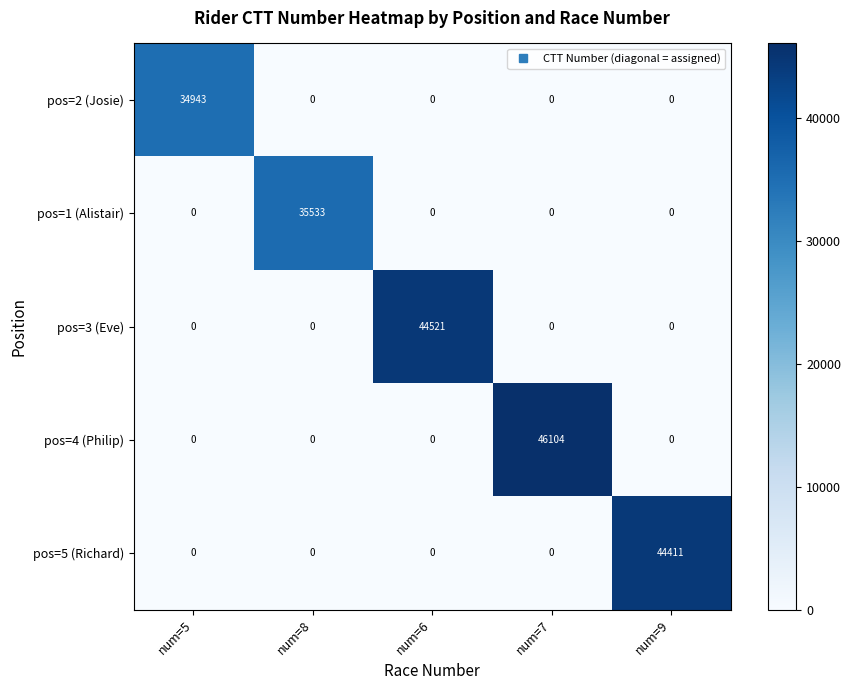

What is the difference between the highest and lowest values at num=6?

44521